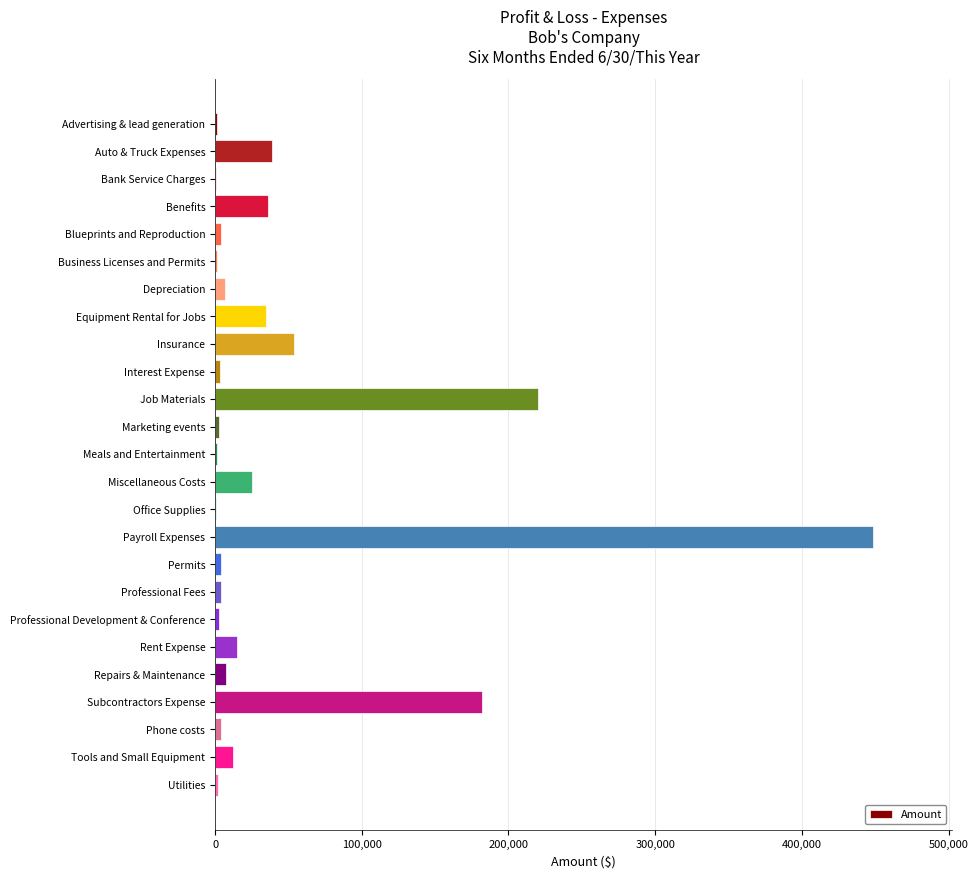

What is the sum of the values at Auto & Truck Expenses and Insurance?

92720